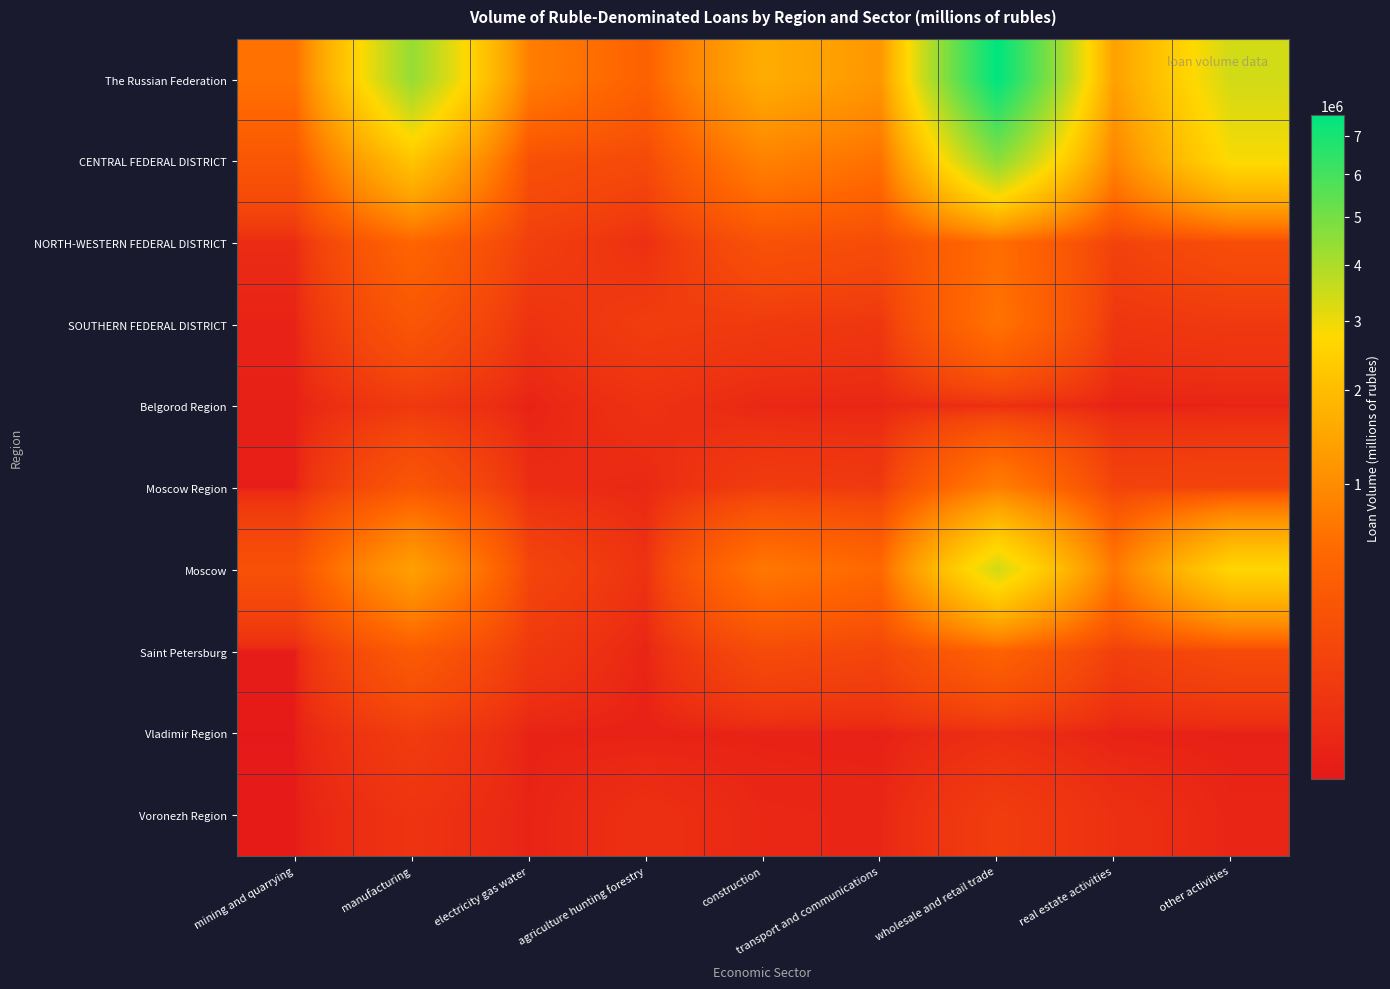

At how many categories does at least one series exceed 4245123?

2